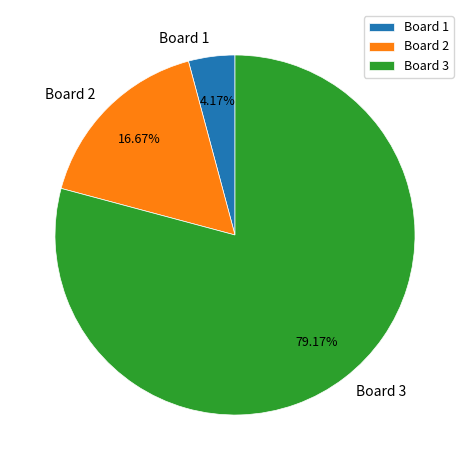

What is the smallest slice in the pie chart?

Board 1